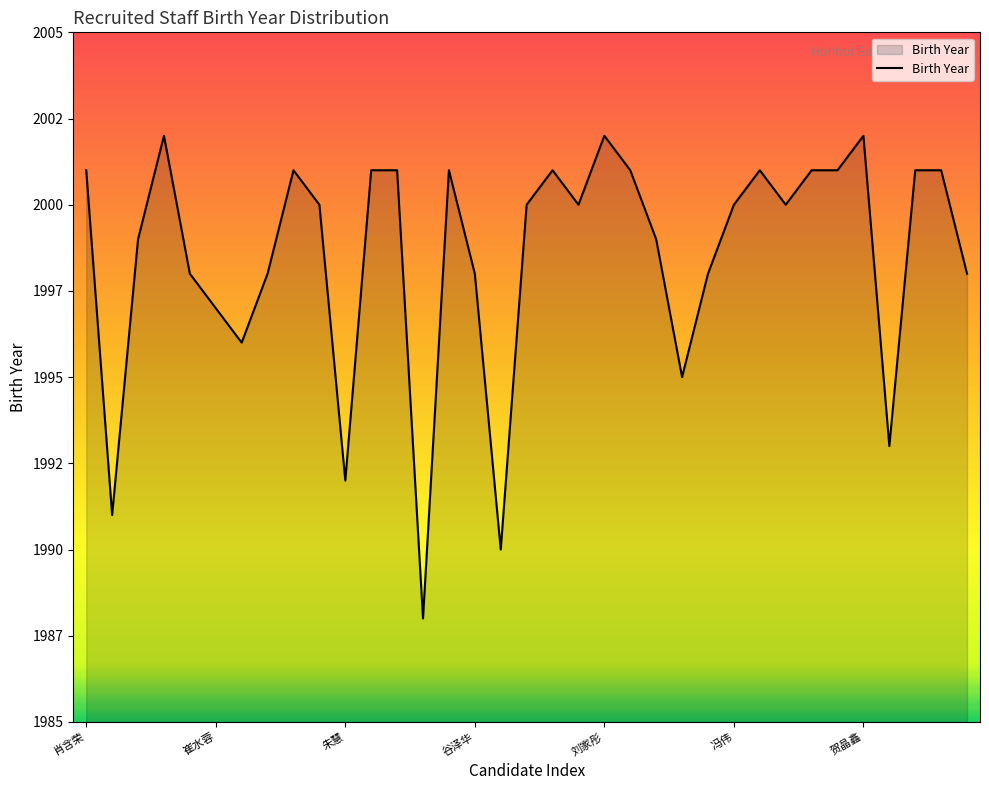

Does the chart have visible grid lines?

No